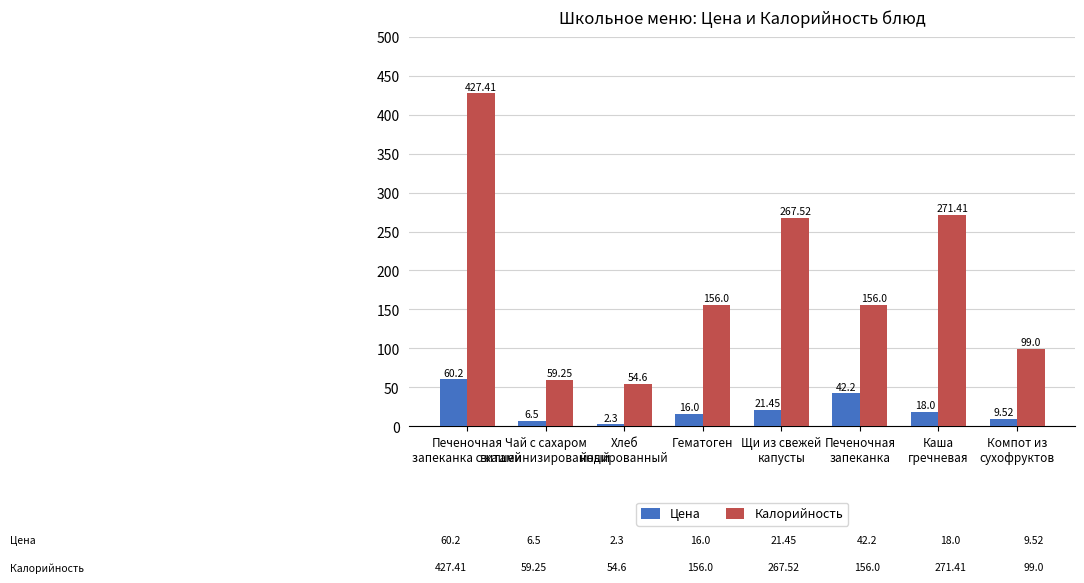

Which series has the widest spread of values?

Калорийность